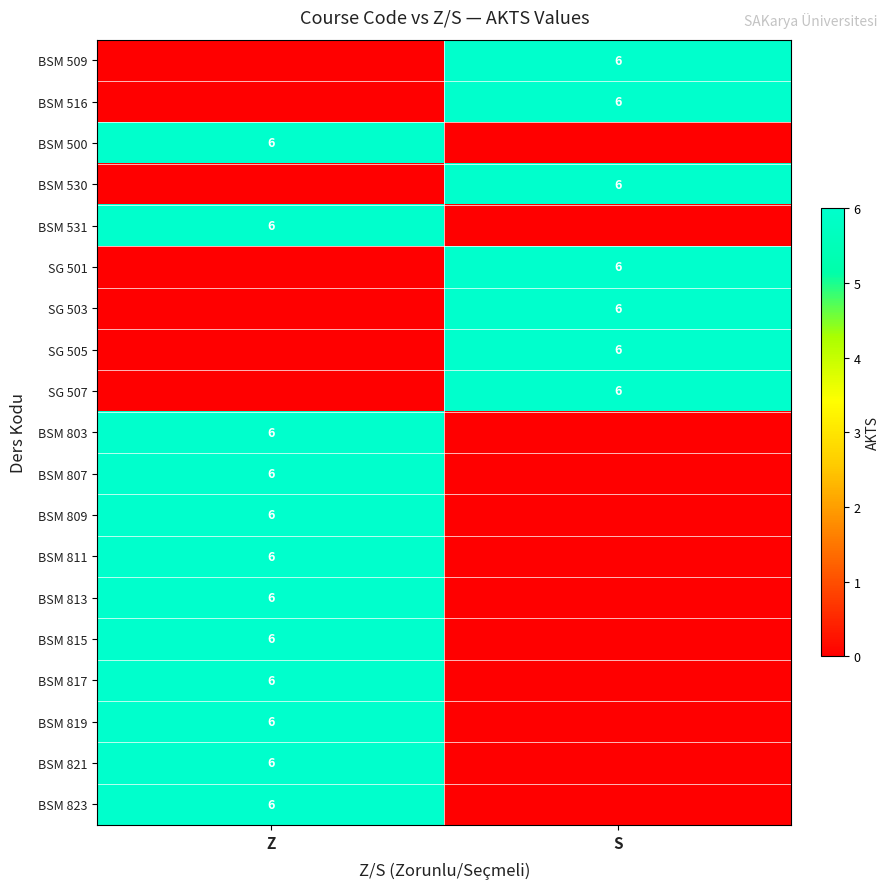

True or false: SG 503 has a value of 3 at S.

False